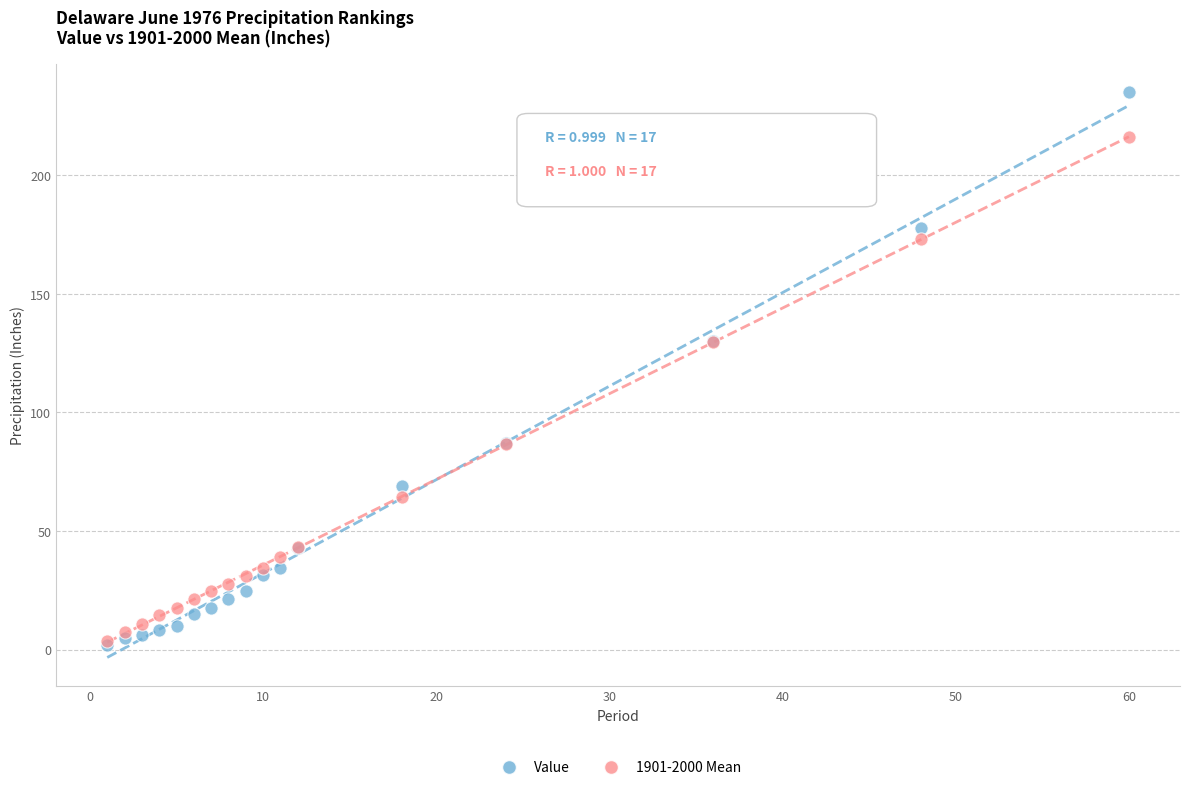

What are all the series names shown in the legend?

Value, 1901-2000 Mean